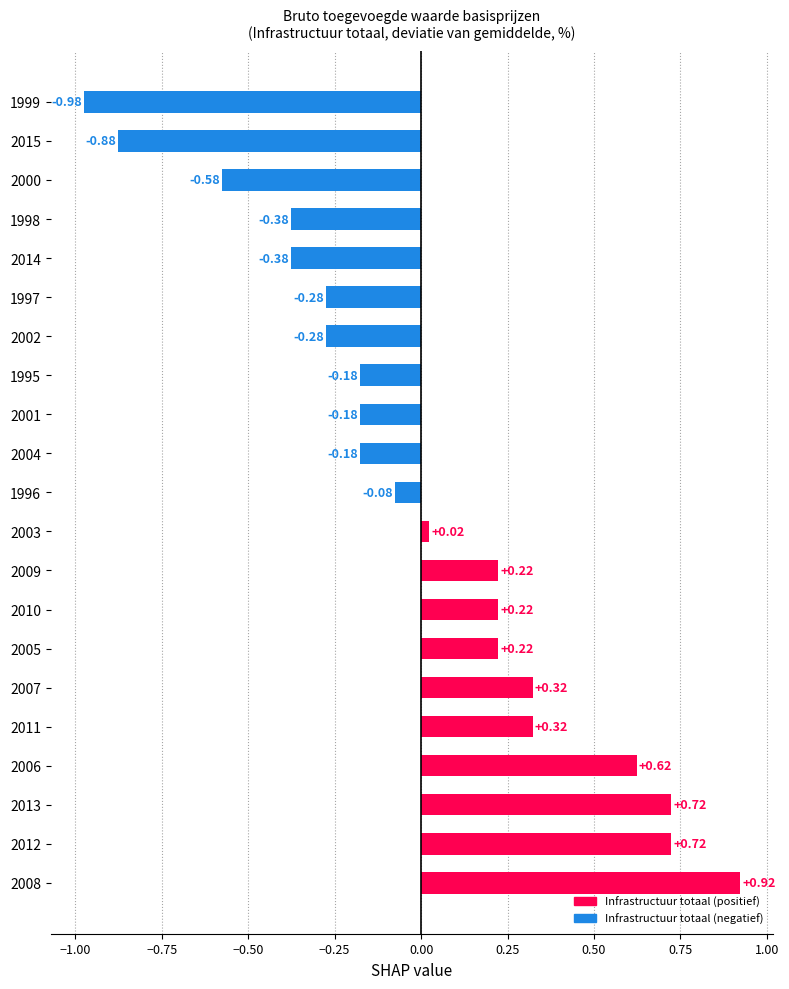

What is the difference between the values at 1999 and 2001?

0.8